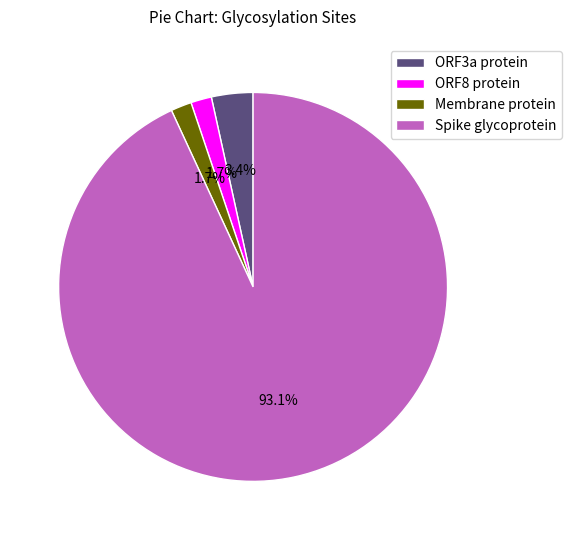

To the nearest percent, what is the average slice percentage?

25%